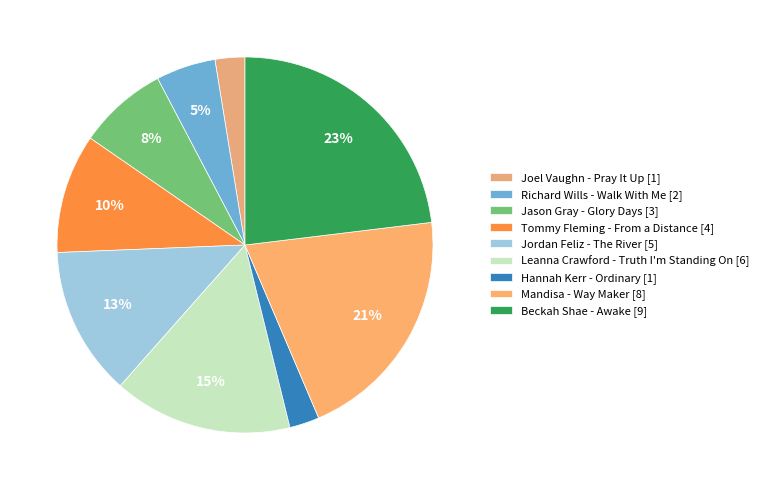

To the nearest percent, what is the average slice percentage?

11%